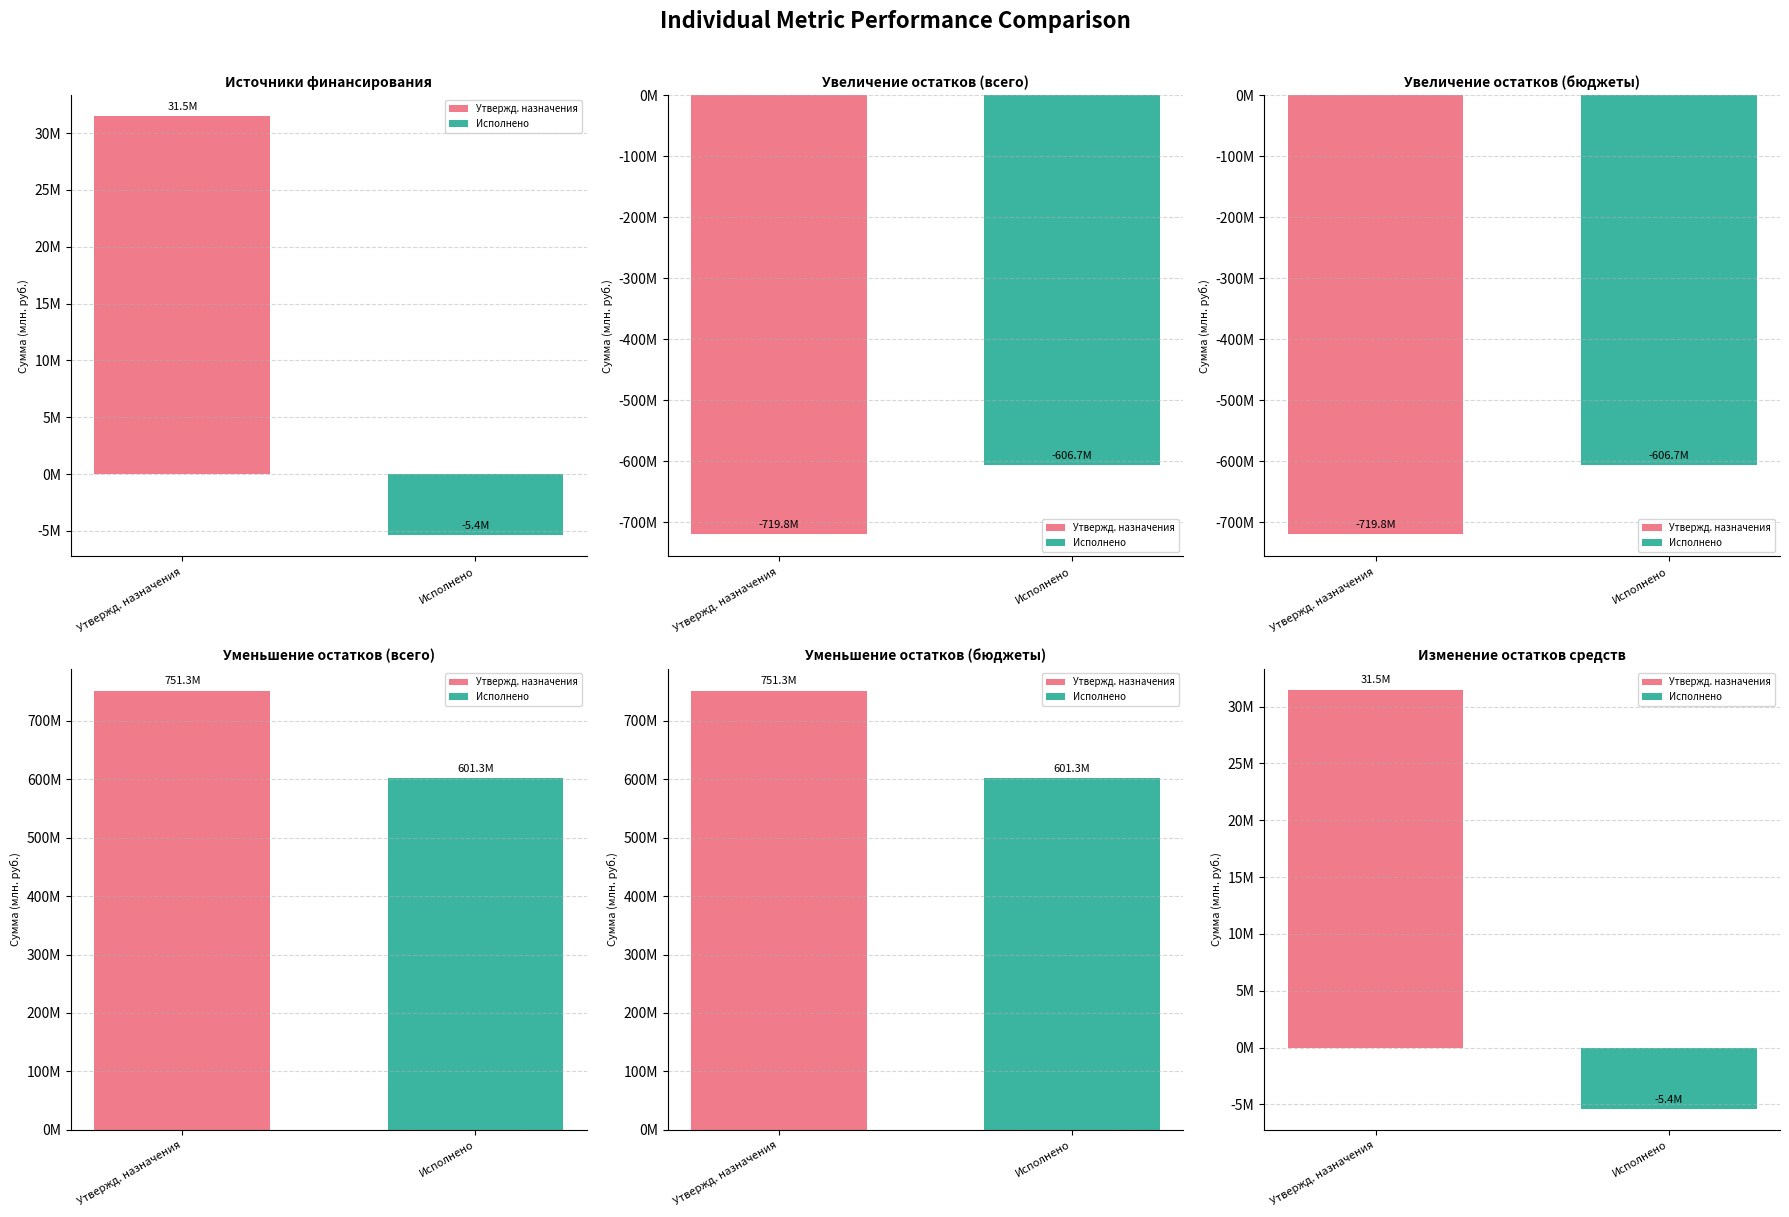

Which has a higher value, Источники финансирования дефицита or Увеличение остатков средств, всего?

Источники финансирования дефицита